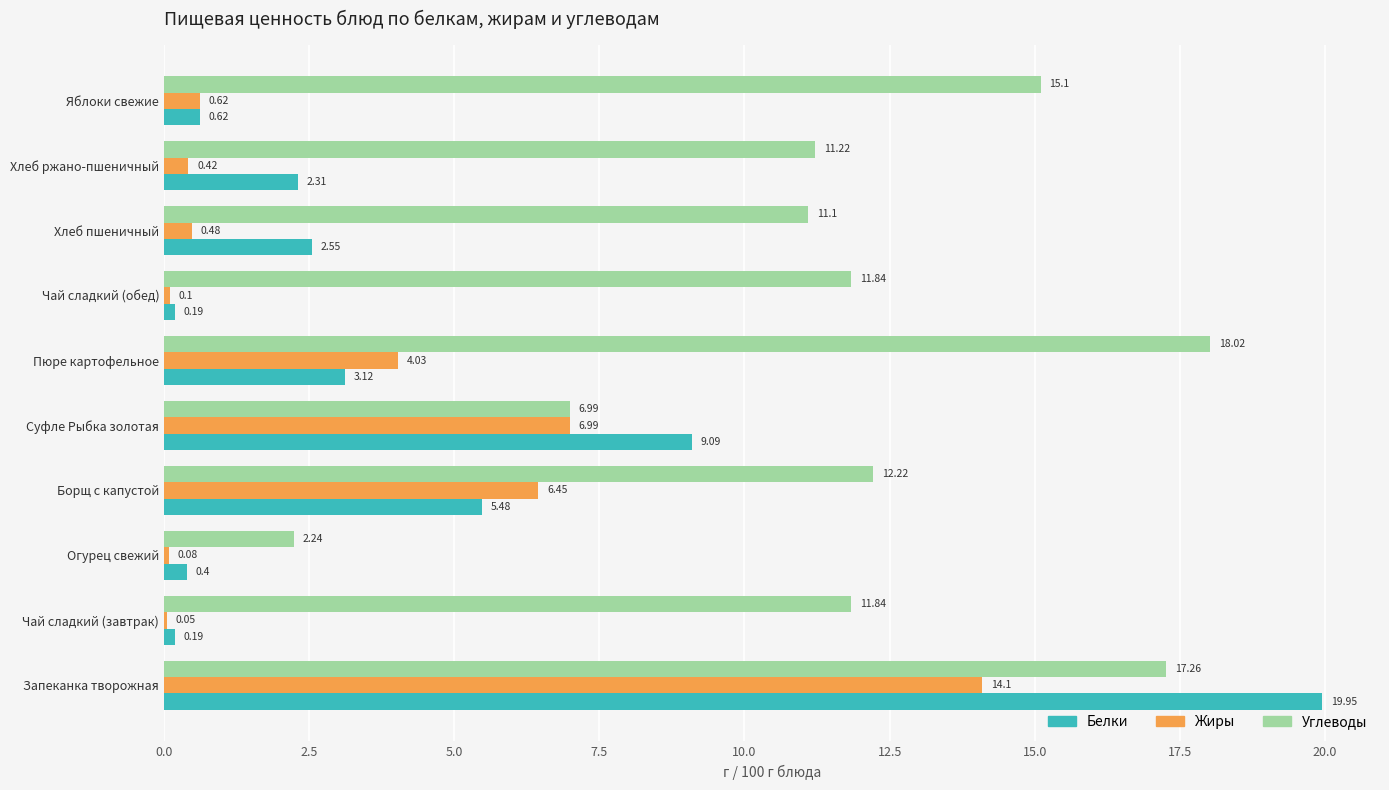

What is the sum of the Углеводы values at Борщ с капустой and Огурец свежий?

14.5